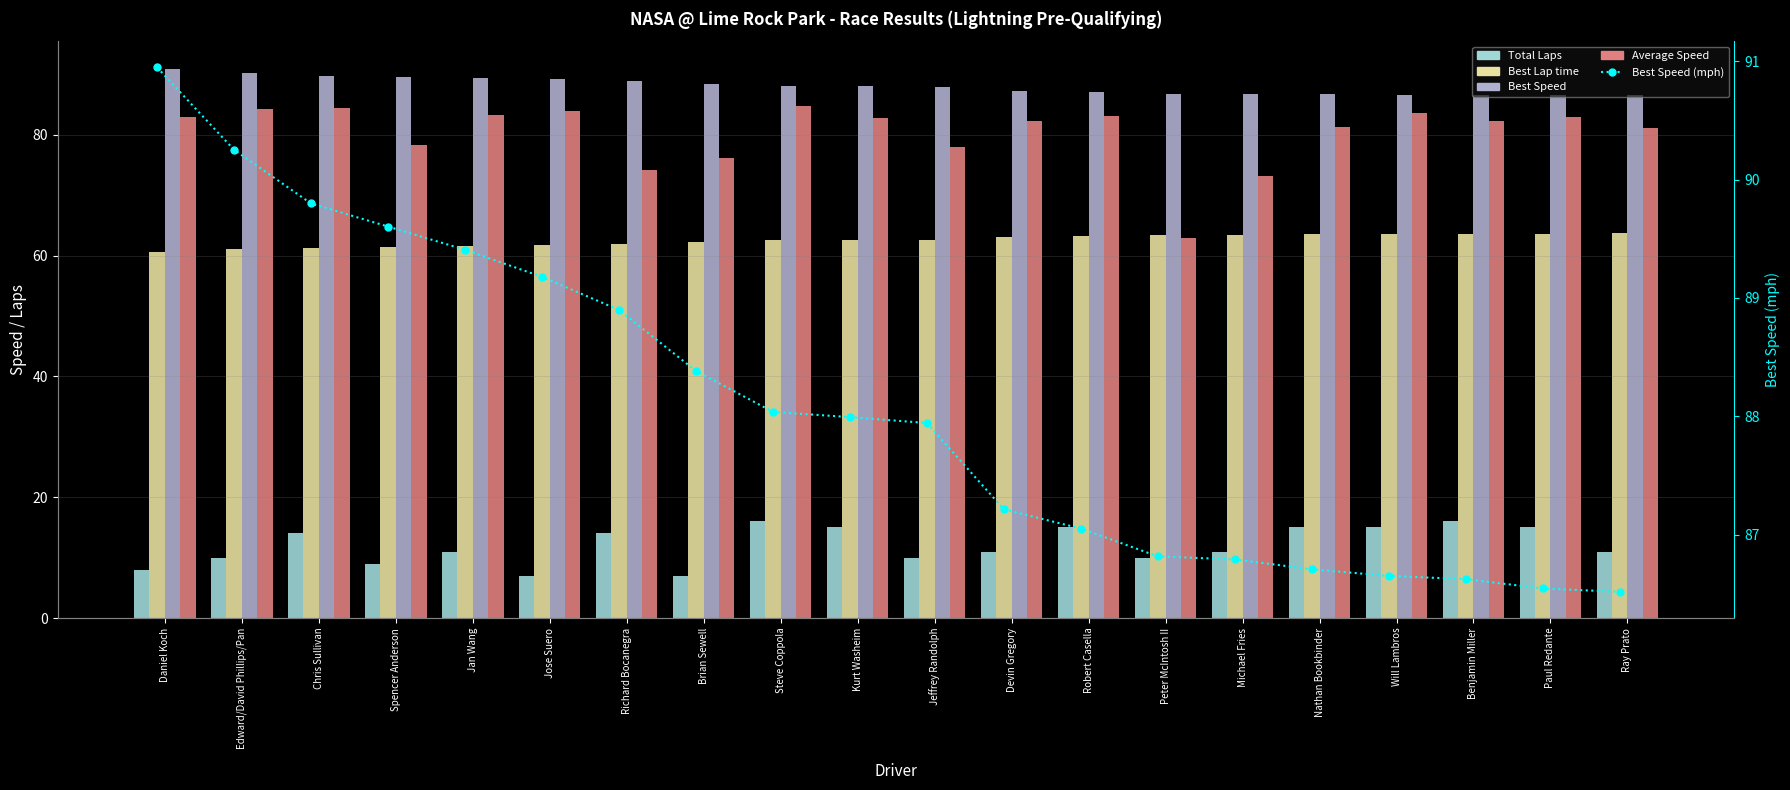

What position from the right is Robert Casella?

8